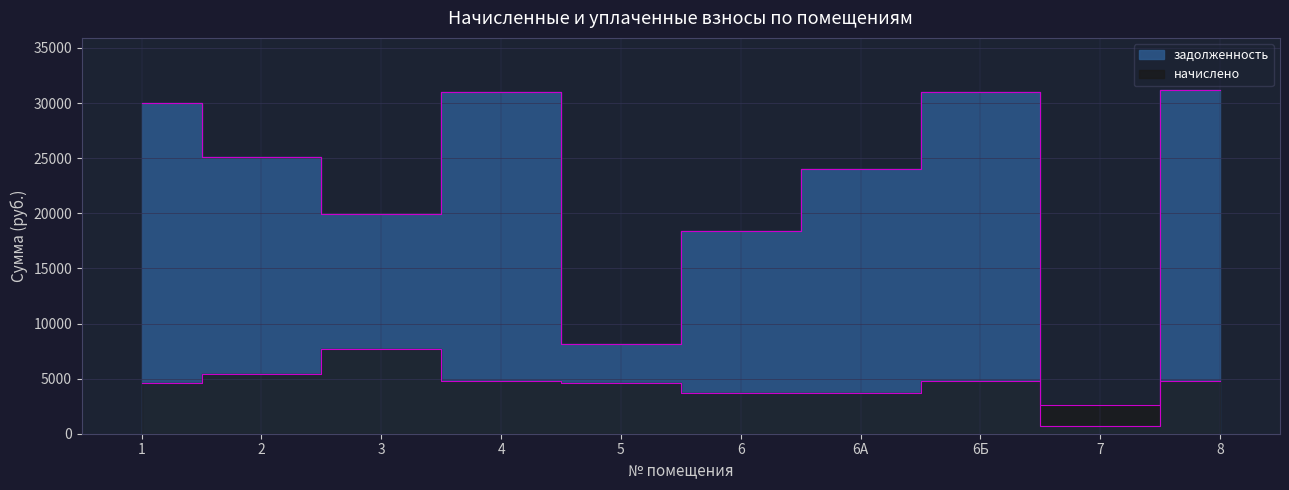

What is the minimum value shown in the chart?

658.2